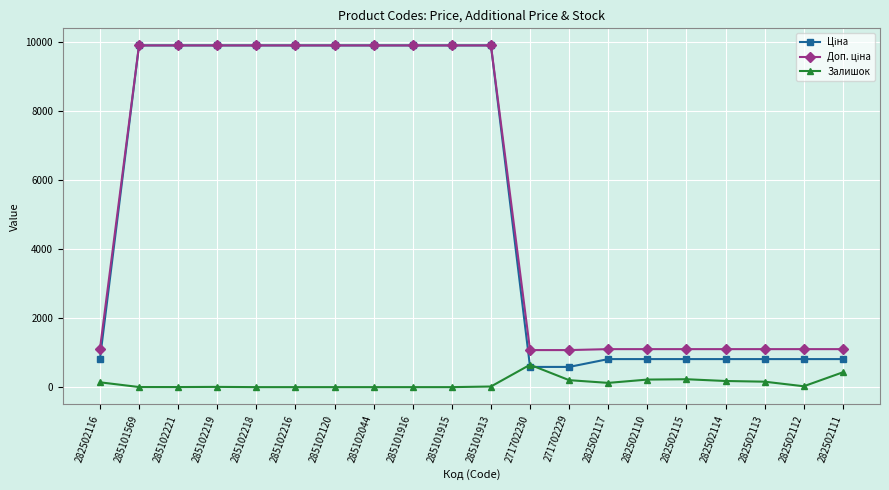

What is the total value across all series at 285101915?

19817.0